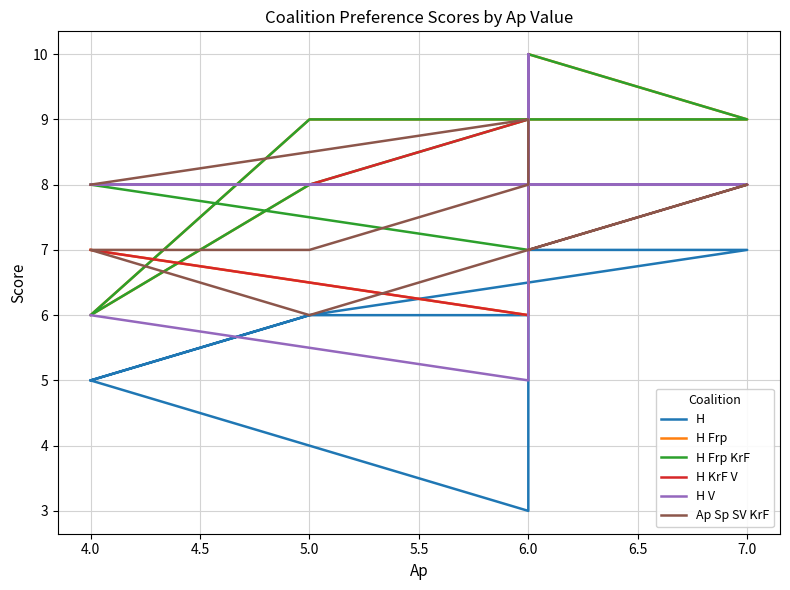

Which series has the widest spread of values?

H